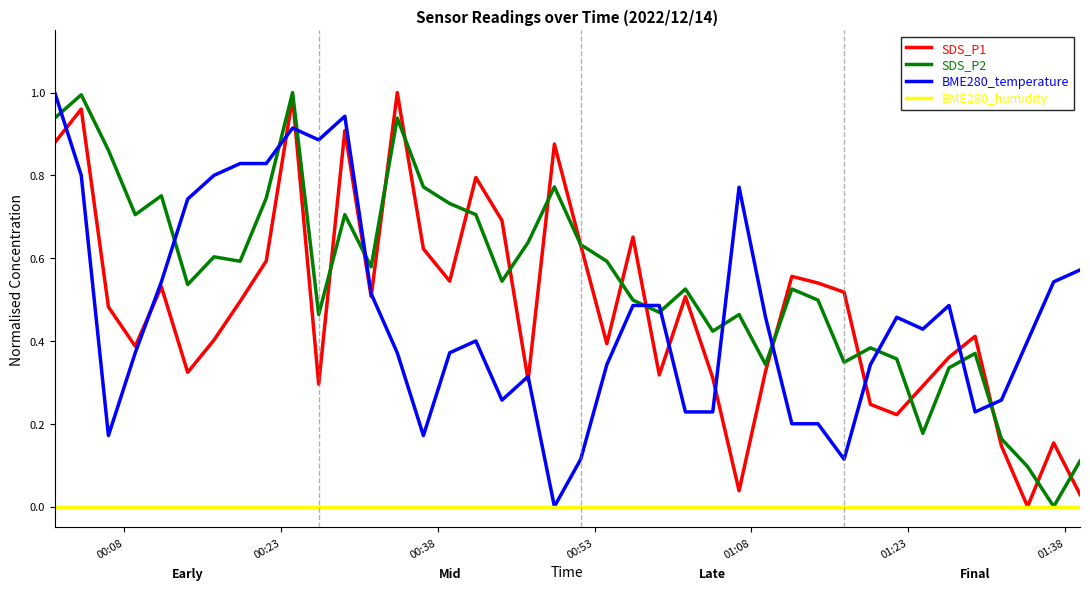

Which series has the largest total across all categories?

SDS_P2